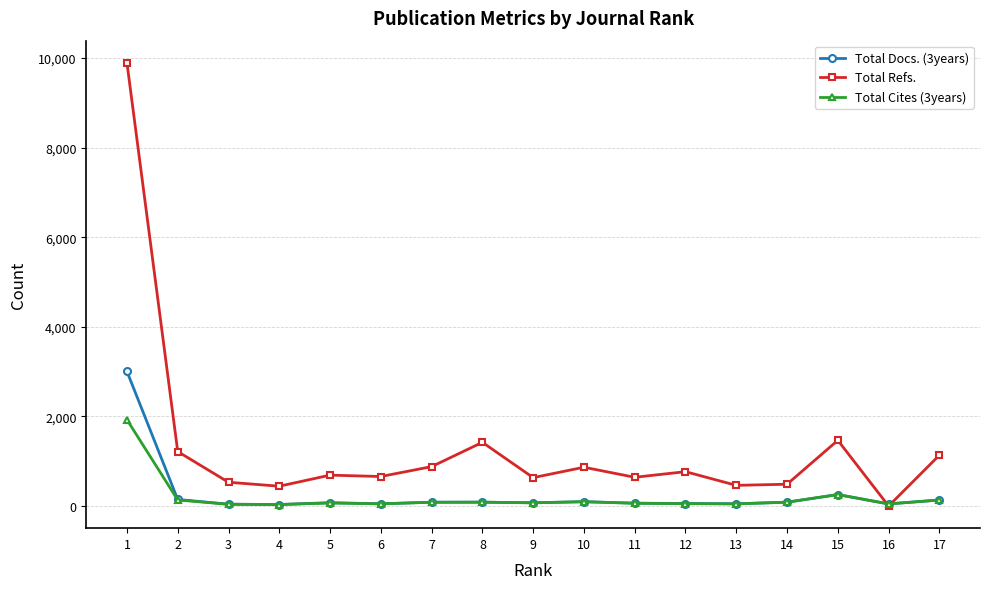

Which category has the highest value across all series?

1